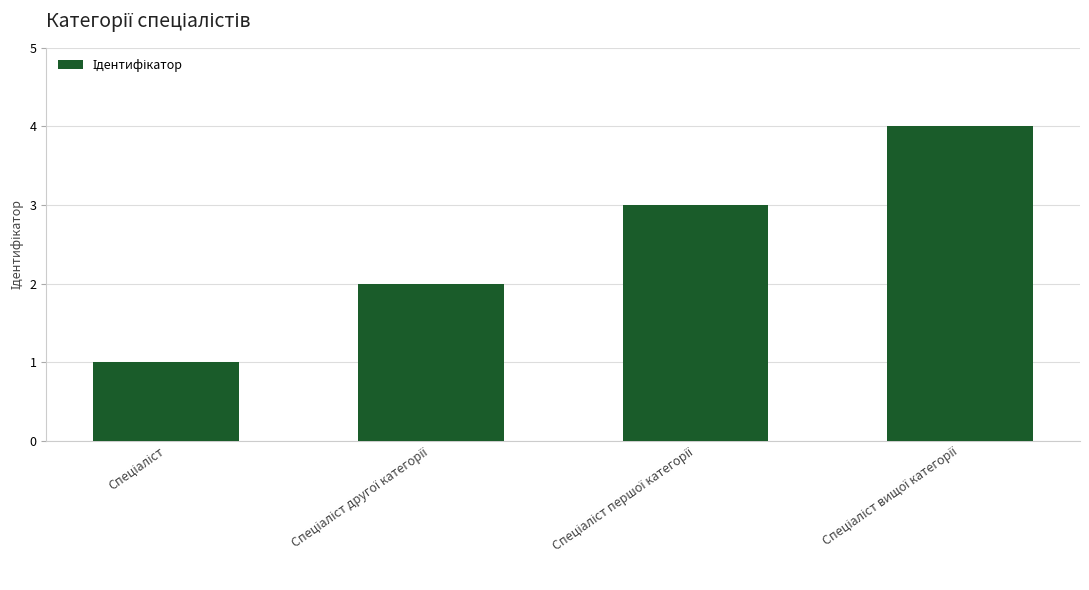

Does the chart contain stacked bars?

No